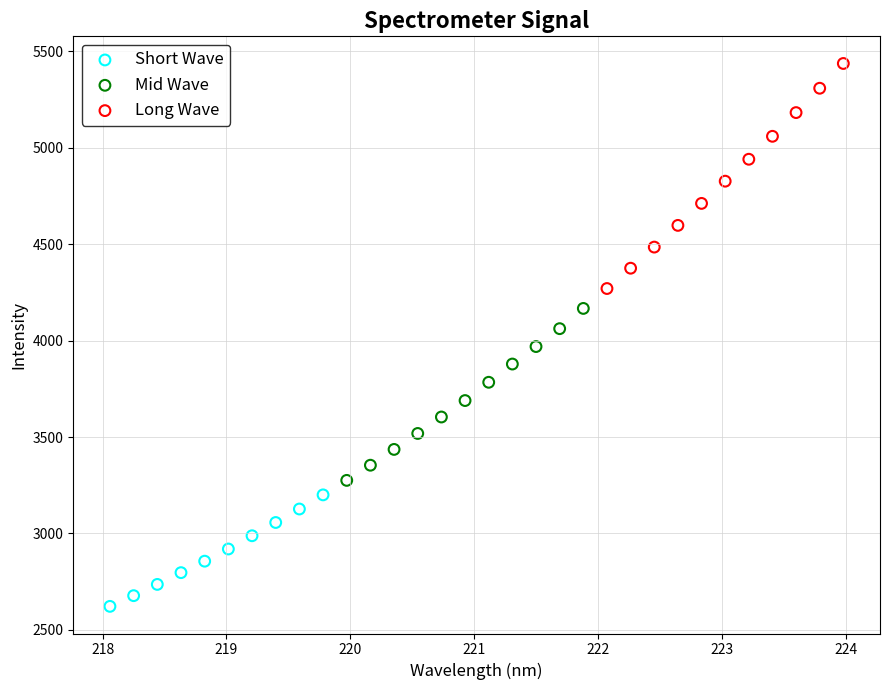

Which series contains the lowest Y value?

Short Wave